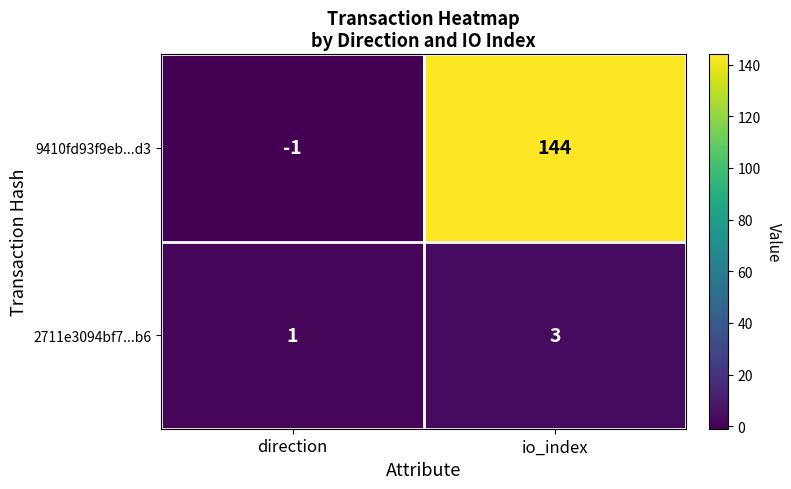

Which series has the largest range (max minus min)?

9410fd93f9eb...d3